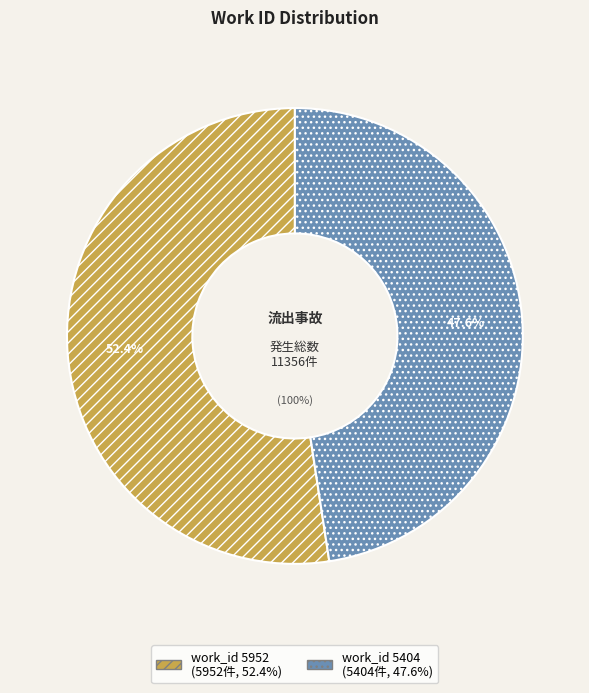

What percentage is NOT represented by work_id 5952?

47.6%